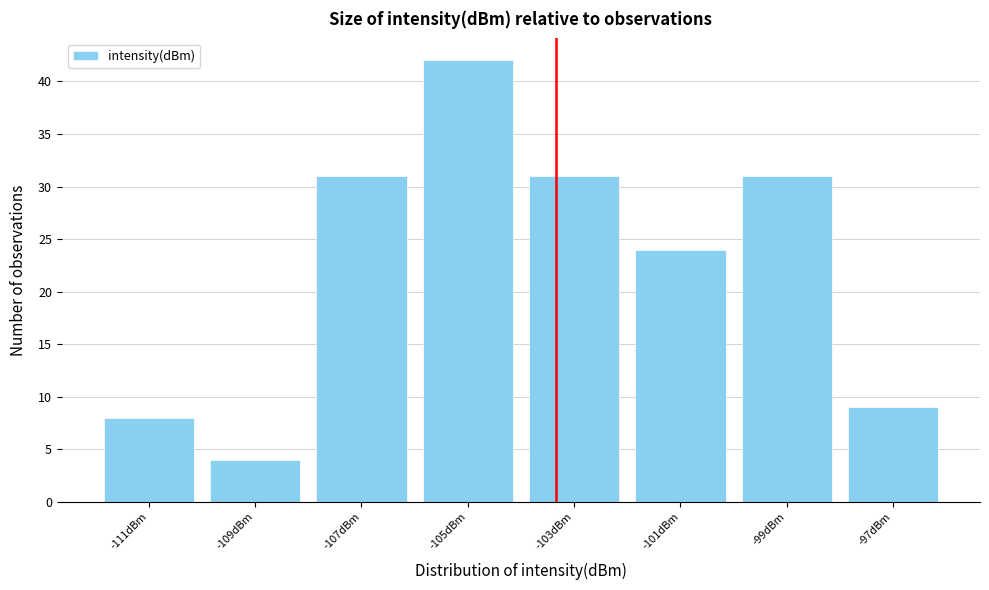

Which range on the x-axis has the tallest bar?

-106 to -104